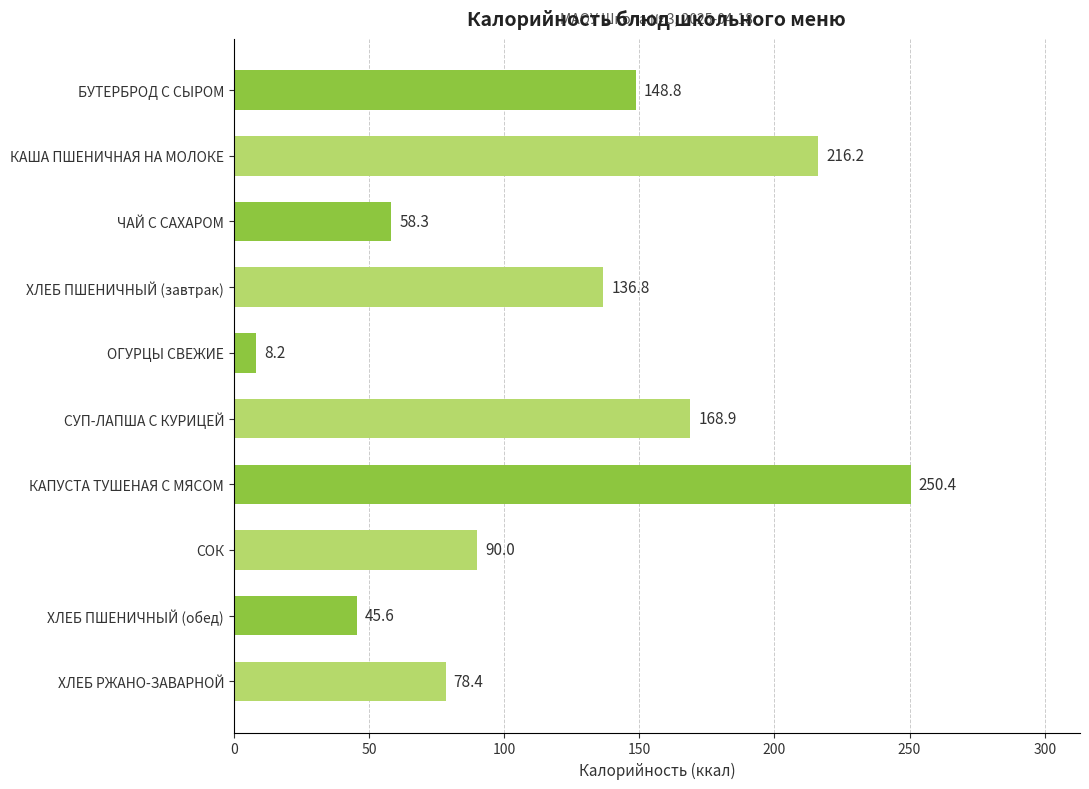

Rank the categories by value from lowest to highest.

ОГУРЦЫ СВЕЖИЕ, ХЛЕБ ПШЕНИЧНЫЙ (обед), ЧАЙ С САХАРОМ, ХЛЕБ РЖАНО-ЗАВАРНОЙ, СОК, ХЛЕБ ПШЕНИЧНЫЙ (завтрак), БУТЕРБРОД С СЫРОМ, СУП-ЛАПША С КУРИЦЕЙ, КАША ПШЕНИЧНАЯ НА МОЛОКЕ, КАПУСТА ТУШЕНАЯ С МЯСОМ